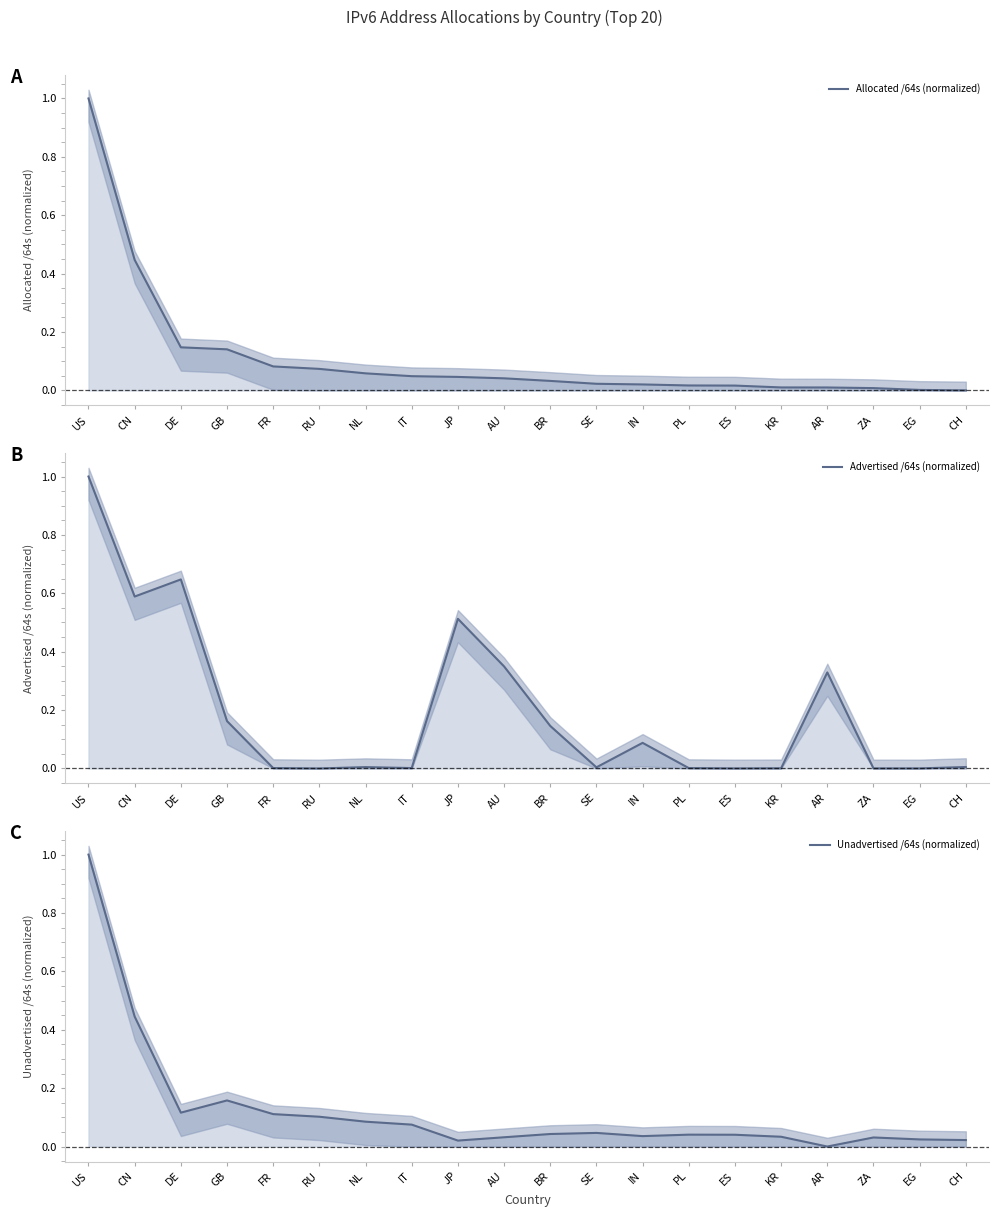

True or false: Advertised /64s (normalized) has more than 0 points higher than both neighbors.

True